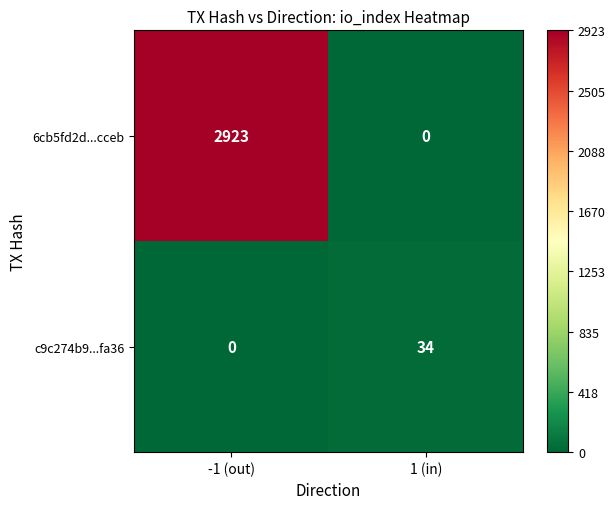

Which series changed the most between -1 (out) and 1 (in)?

6cb5fd2d...cceb